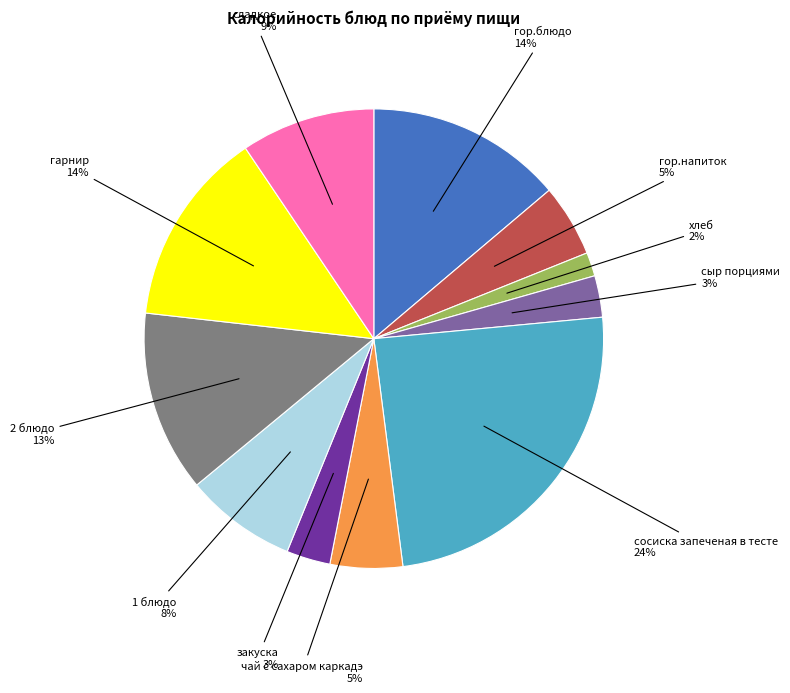

Is there a majority slice in this chart?

No